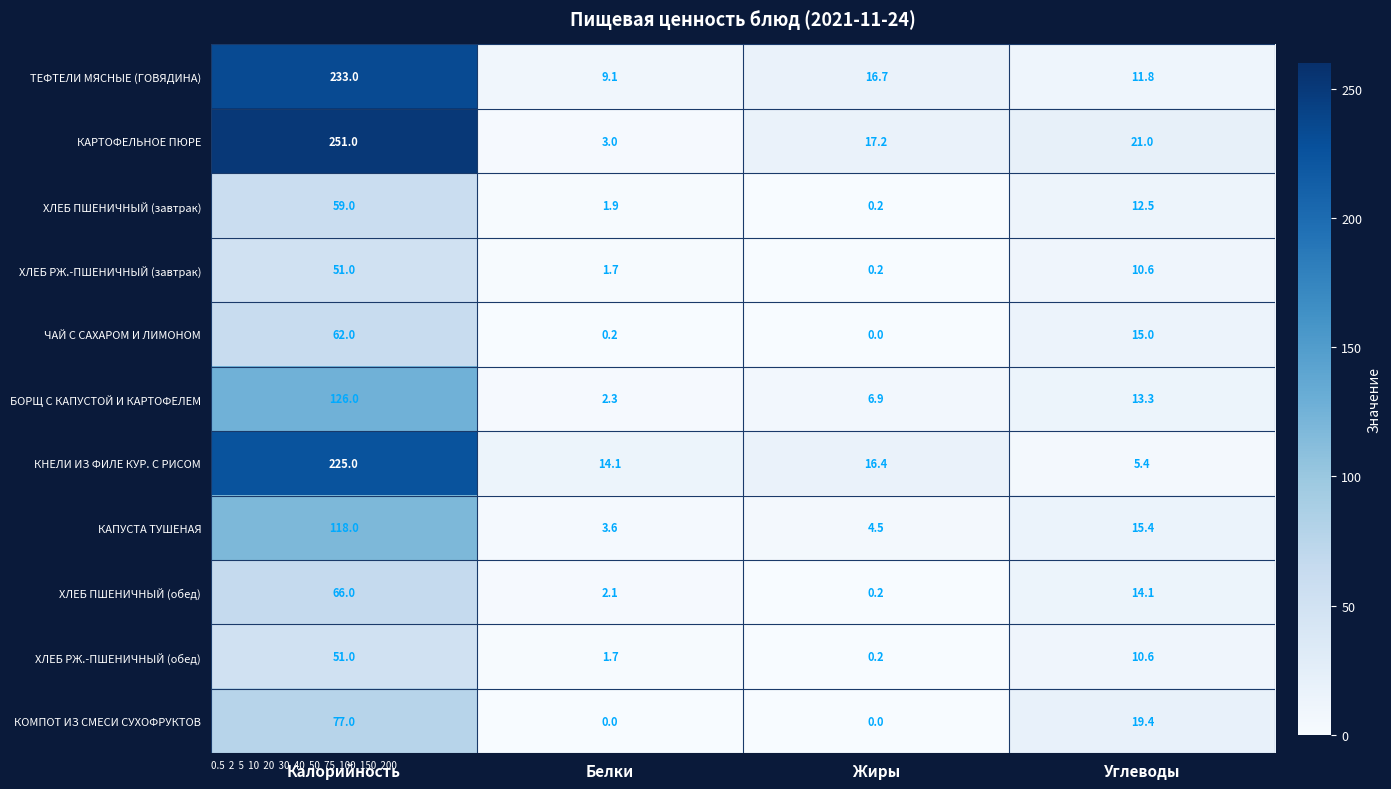

What is the spread (max minus min) of values at Белки?

14.1